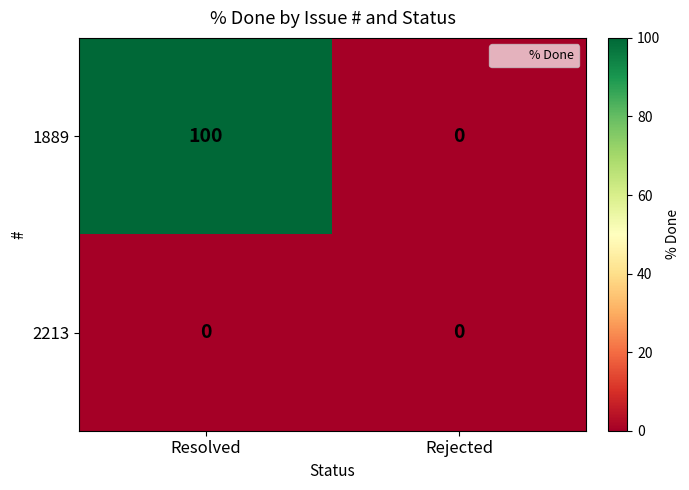

List the series in order of their overall mean, highest first.

1889, 2213